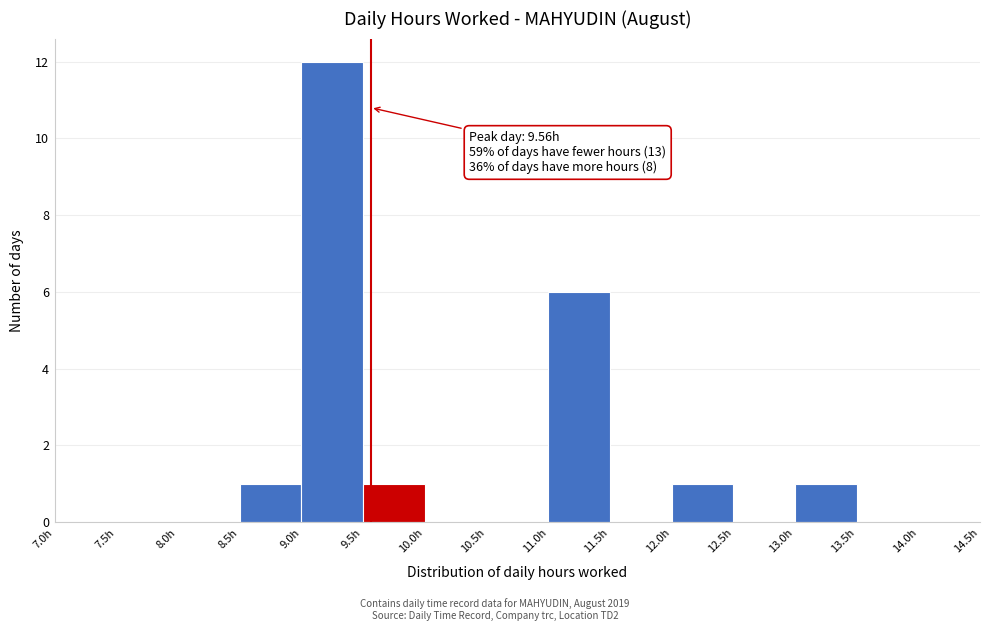

Over which range of the x-axis is the bar tallest?

9.0 to 9.5